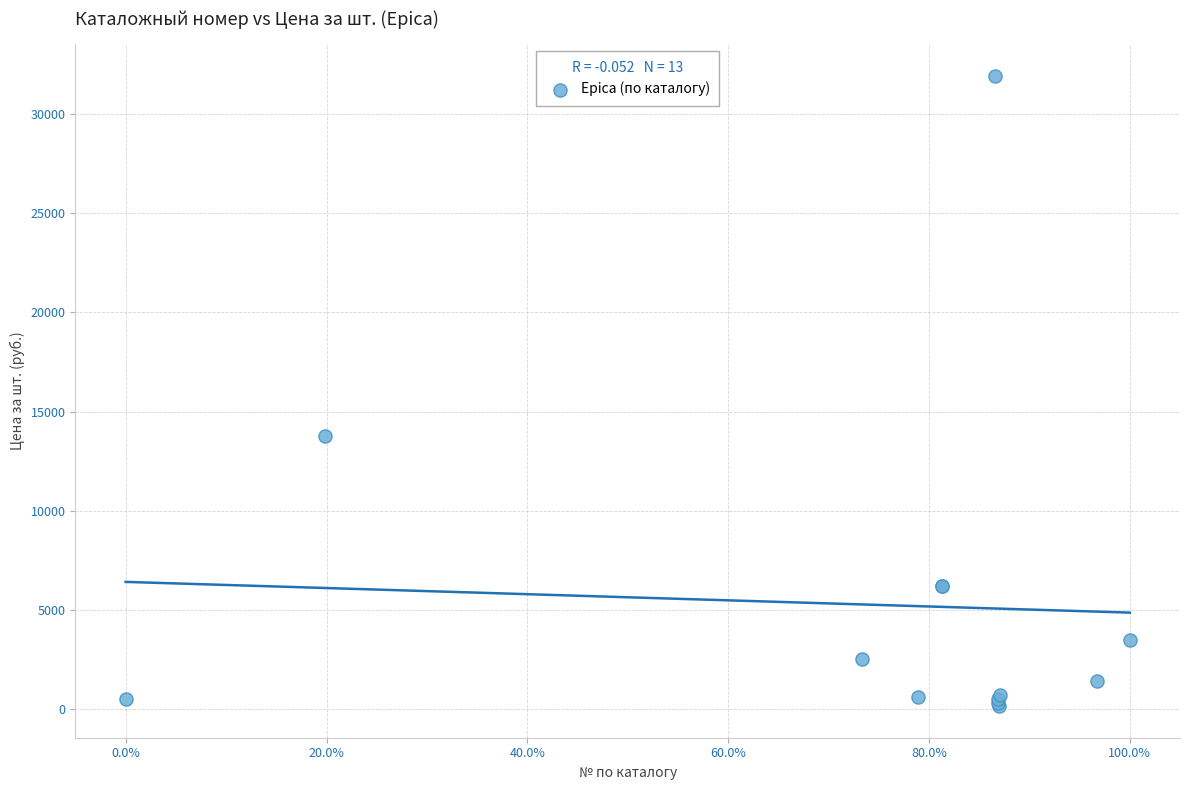

What Y value in the scatter plot is closest to 16039?

13745.4